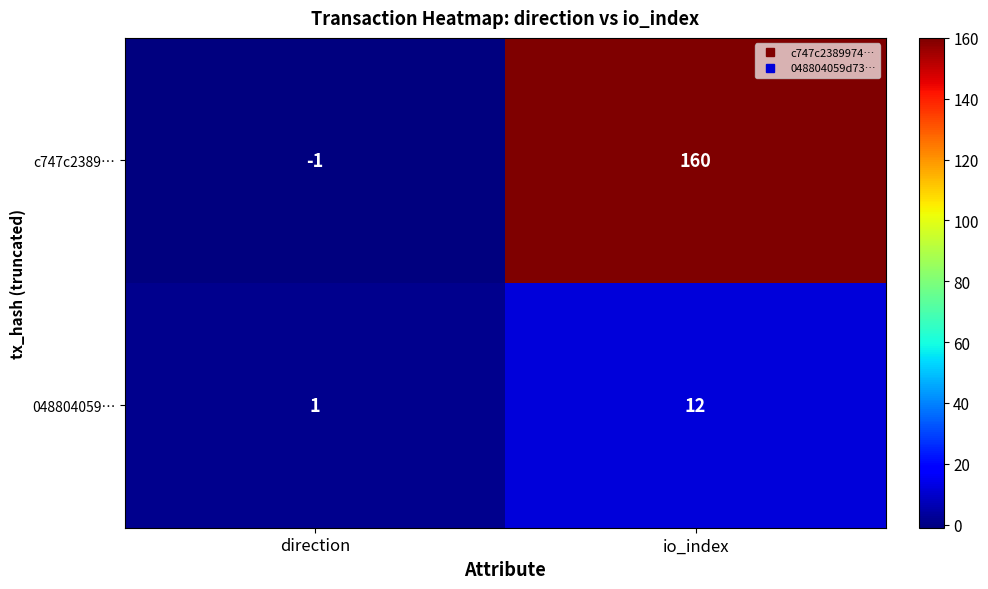

How many data points does each series have?

2